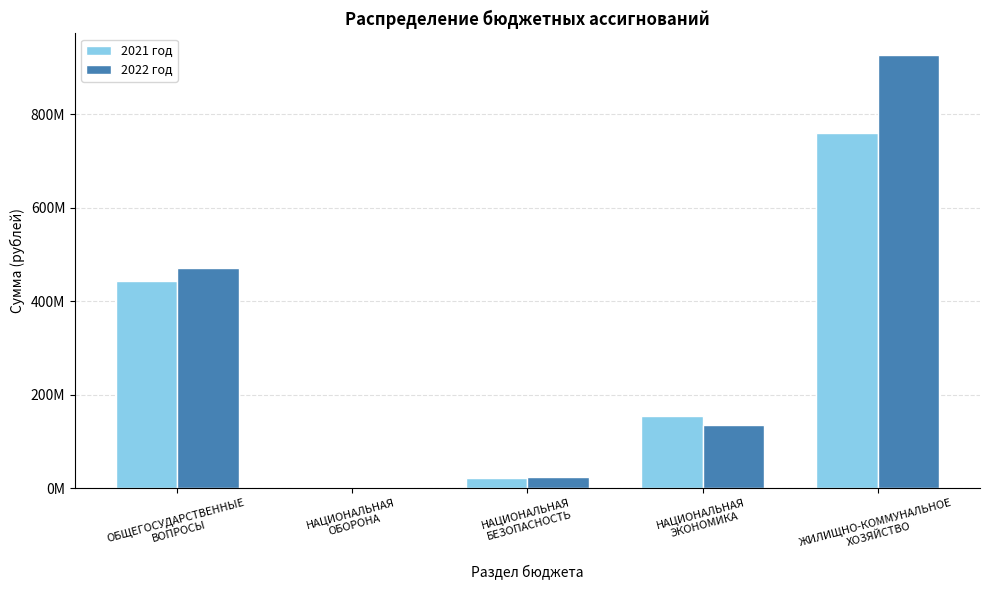

Where is 2021 год nearest to the value 380622750?

ОБЩЕГОСУДАРСТВЕННЫЕ
ВОПРОСЫ